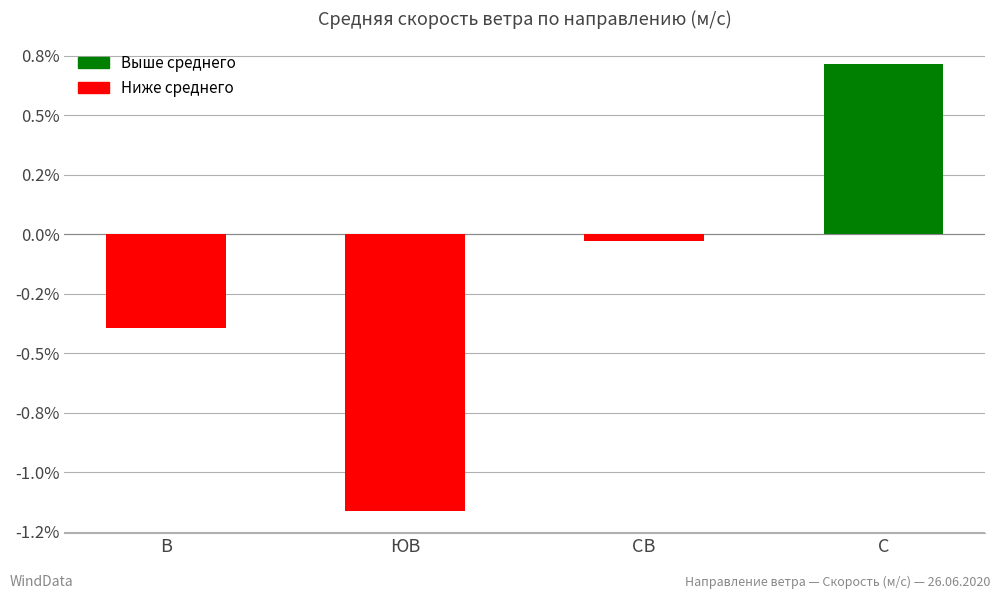

True or false: the data shows -2.0 at ЮВ.

False